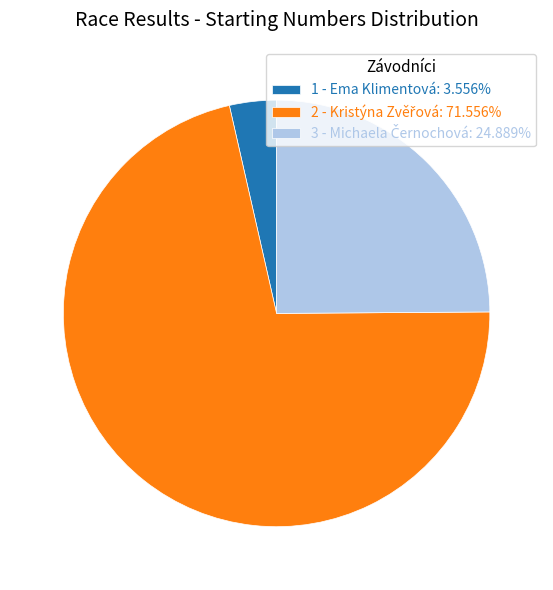

Does 1 - Ema Klimentová: 3.556% account for over 50% of the chart?

No